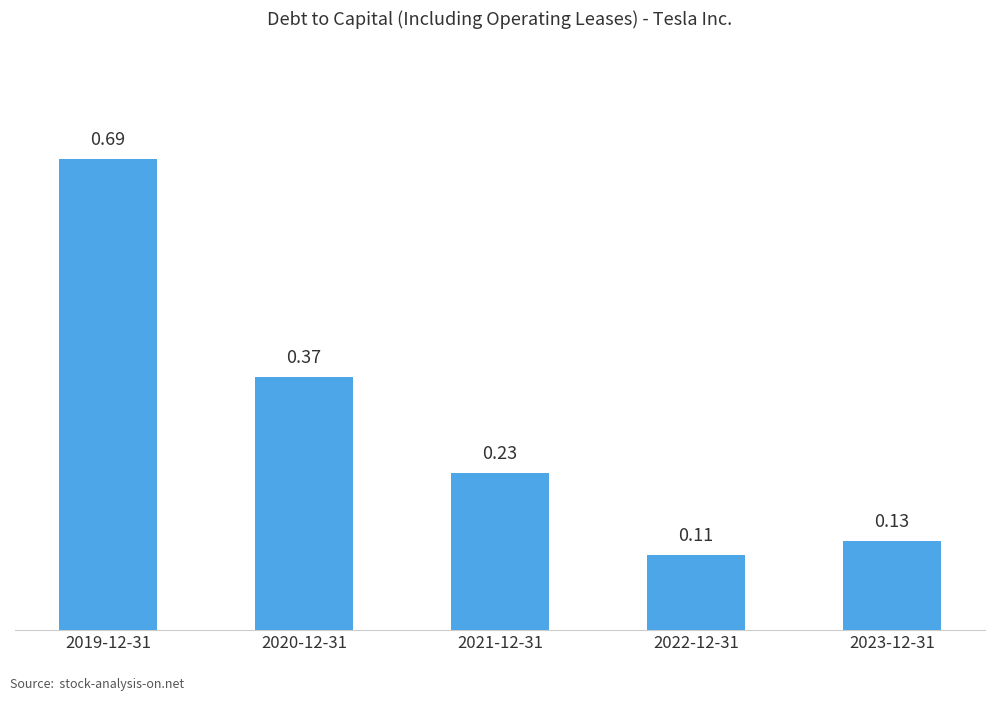

At which label is the value closest to 0?

2022-12-31